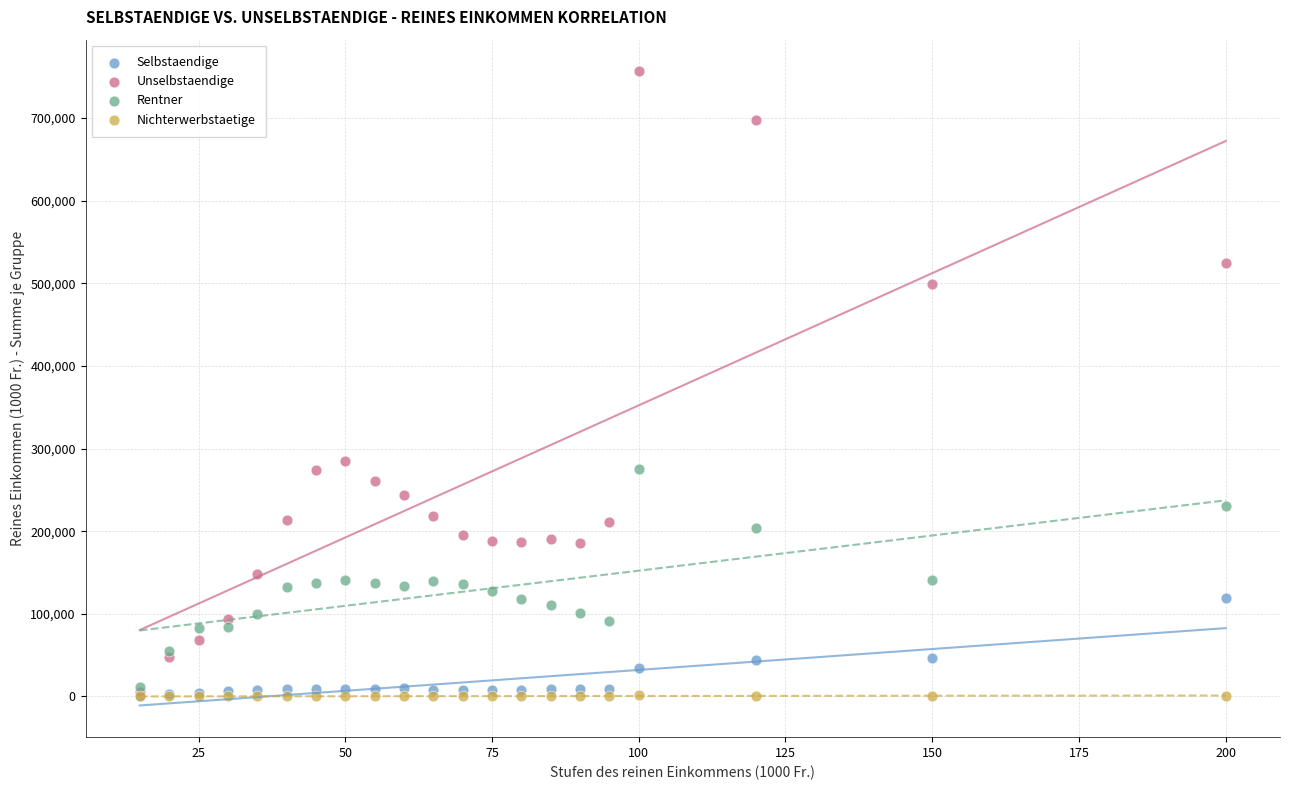

What are all the series names shown in the legend?

Selbstaendige, Unselbstaendige, Rentner, Nichterwerbstaetige